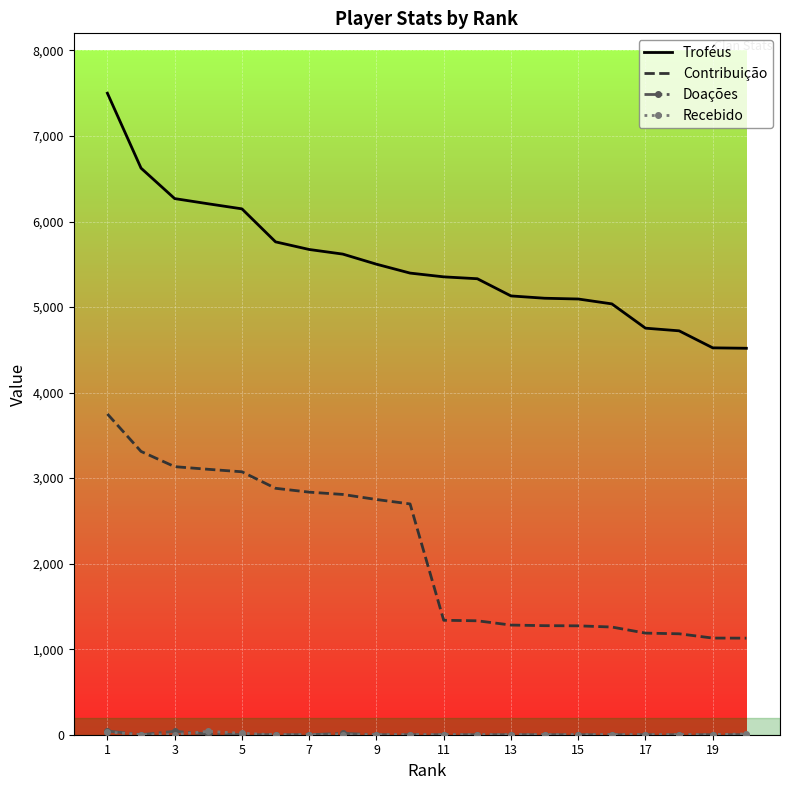

Which series has the widest spread of values?

Troféus